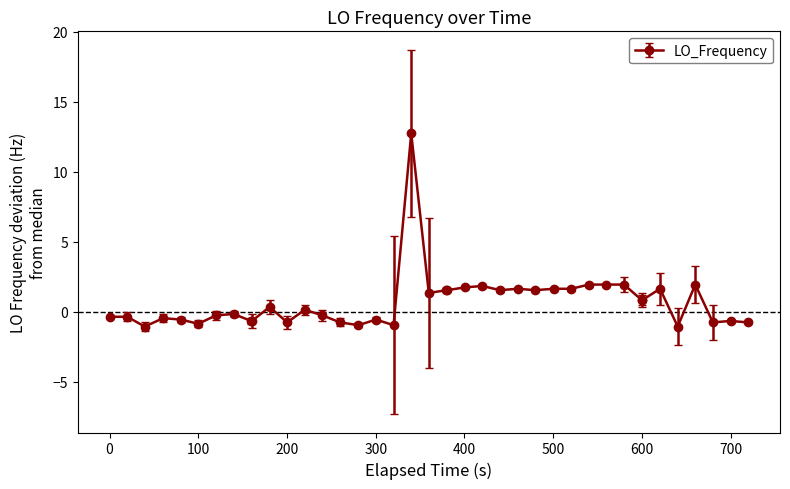

What is the difference between the maximum and minimum values?

13.8